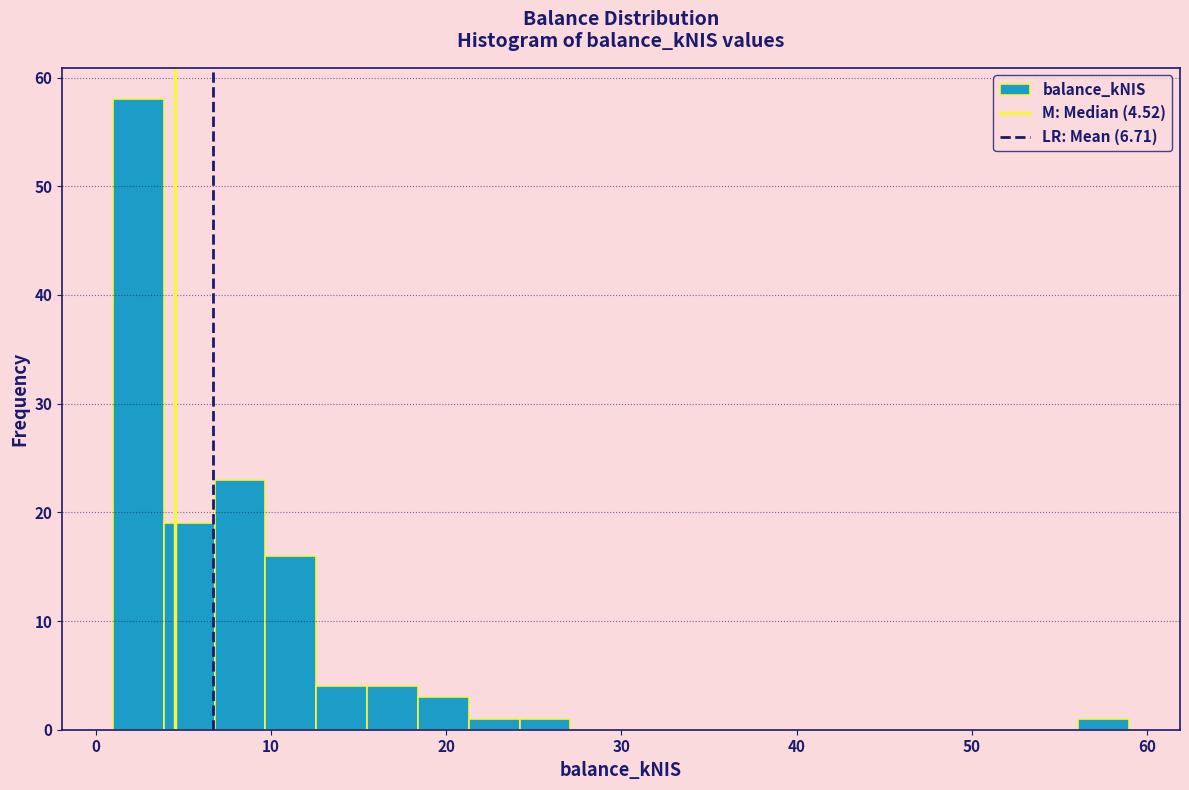

Around what value on the x-axis is the tallest bar? Give the approximate position of its centre, as read against the axis.

2